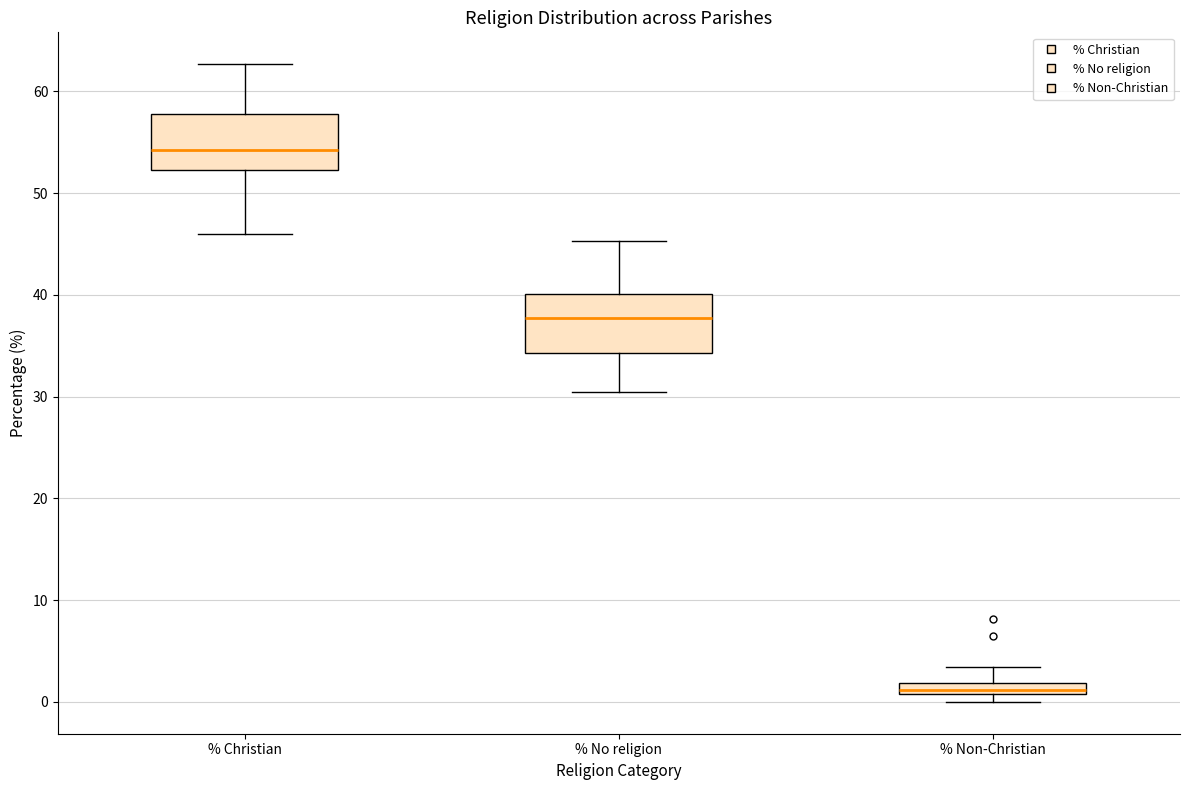

Which box has the lowest median line?

% Non-Christian